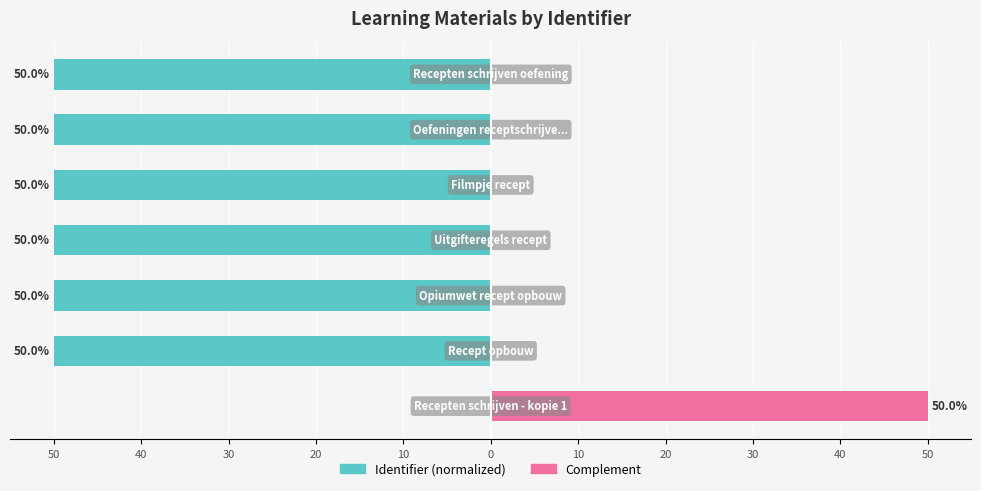

How many groups of bars are there?

7